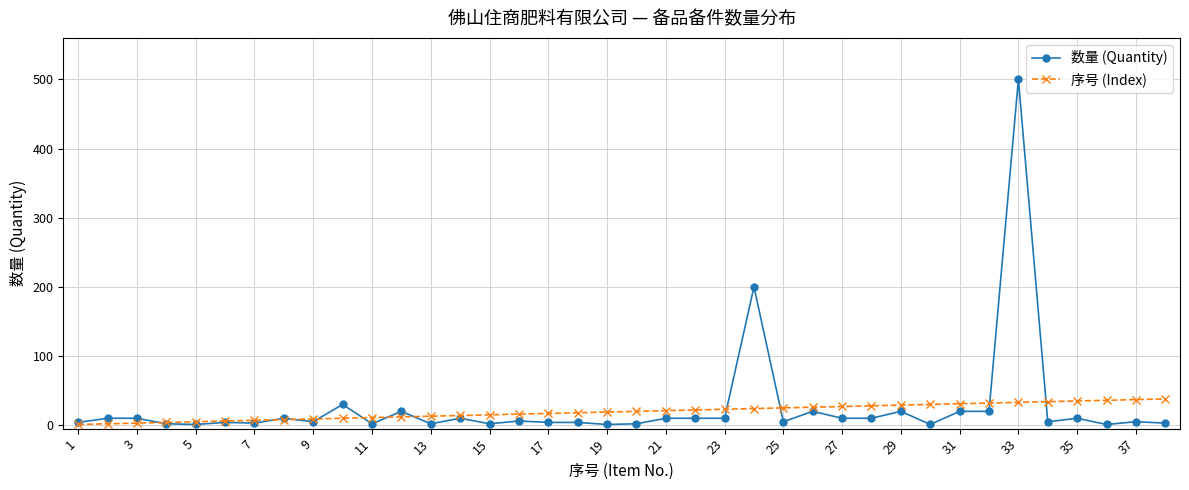

What is the maximum value for 数量 (Quantity)?

500